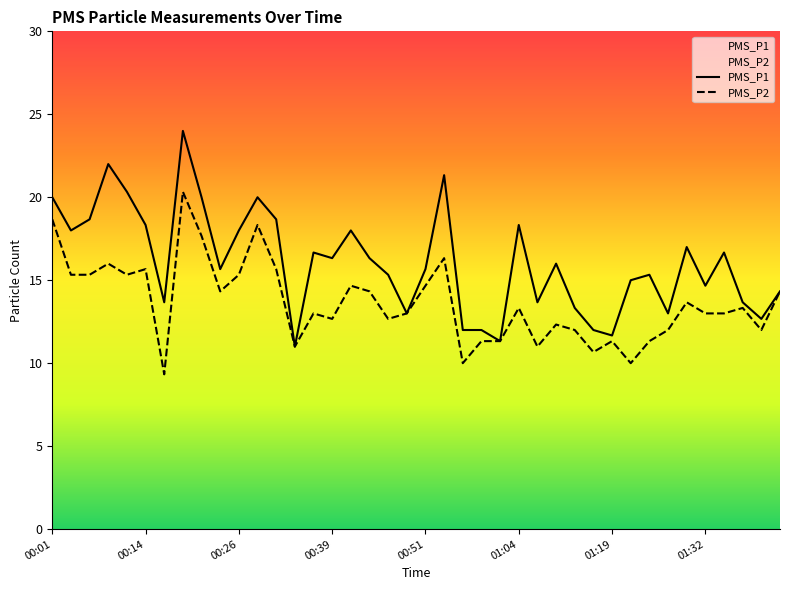

How many interior local valleys does the PMS_P1 series have?

12